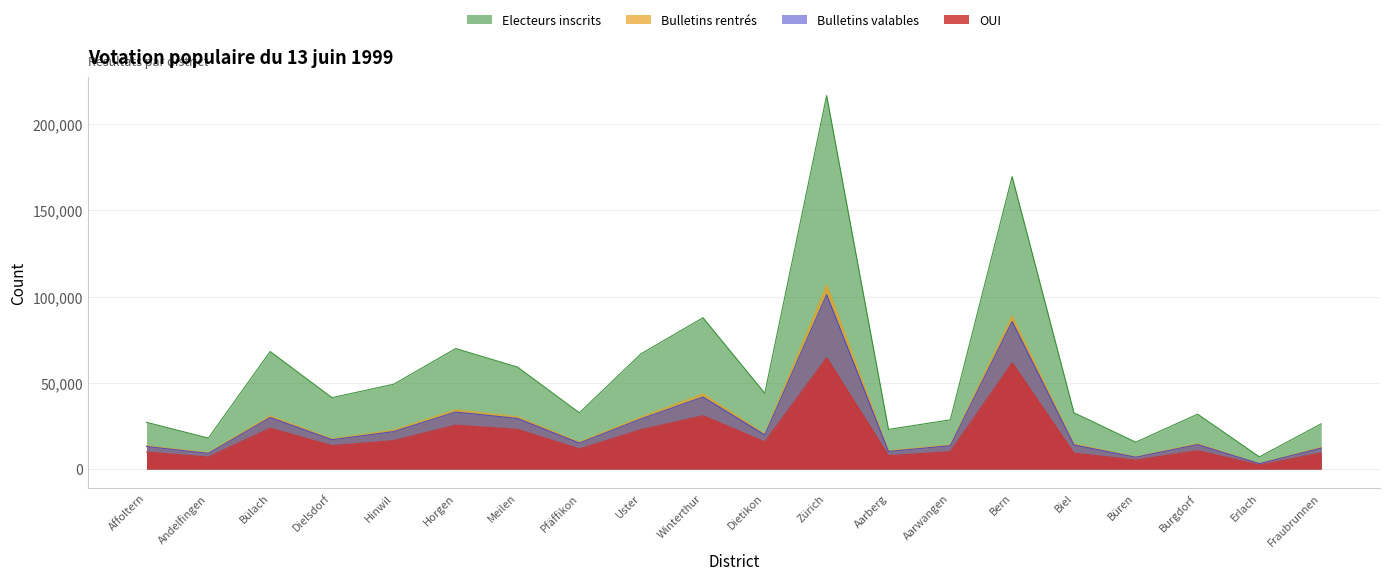

Rank the categories by OUI value from highest to lowest.

Zürich, Bern, Winterthur, Horgen, Bülach, Meilen, Uster, Hinwil, Dietikon, Dielsdorf, Pfäffikon, Burgdorf, Aarwangen, Affoltern, Fraubrunnen, Biel, Aarberg, Andelfingen, Büren, Erlach